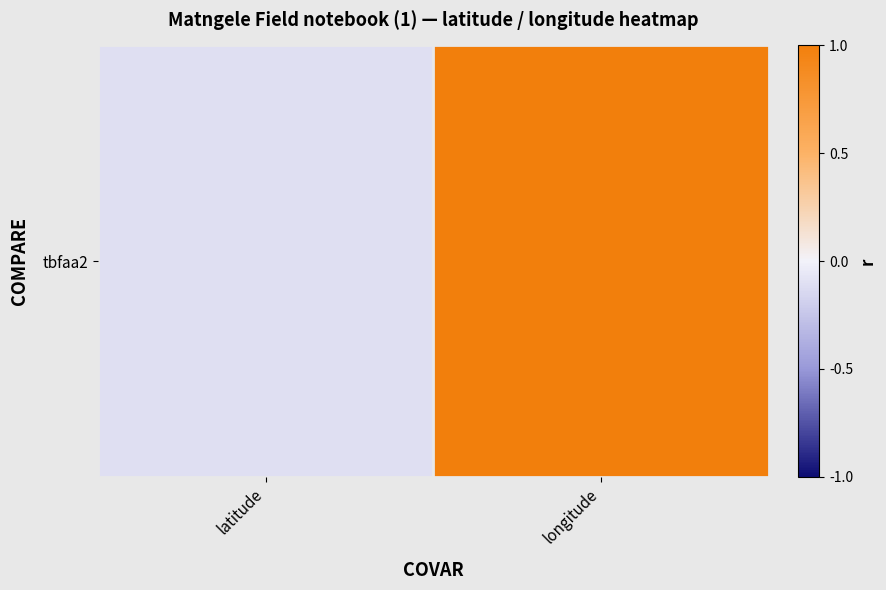

Between longitude and latitude, which is larger?

longitude